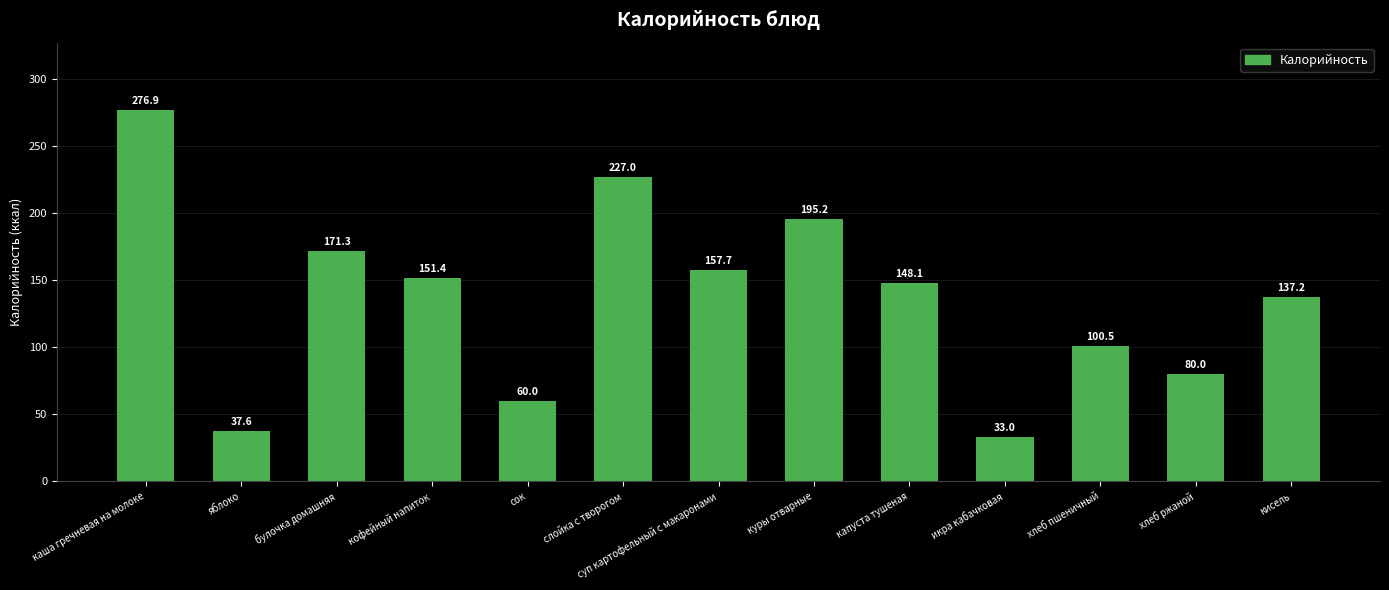

What is the value of the 5th bar from the left?

60.0